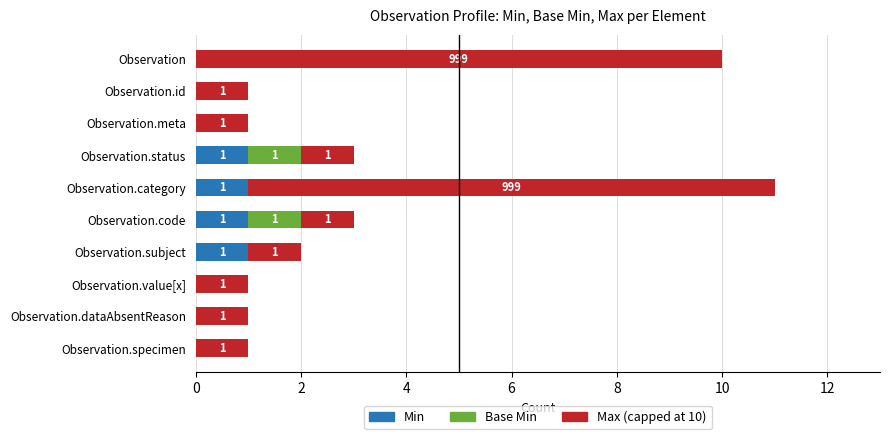

True or false: Min has a value of 1 at Observation.code.

True